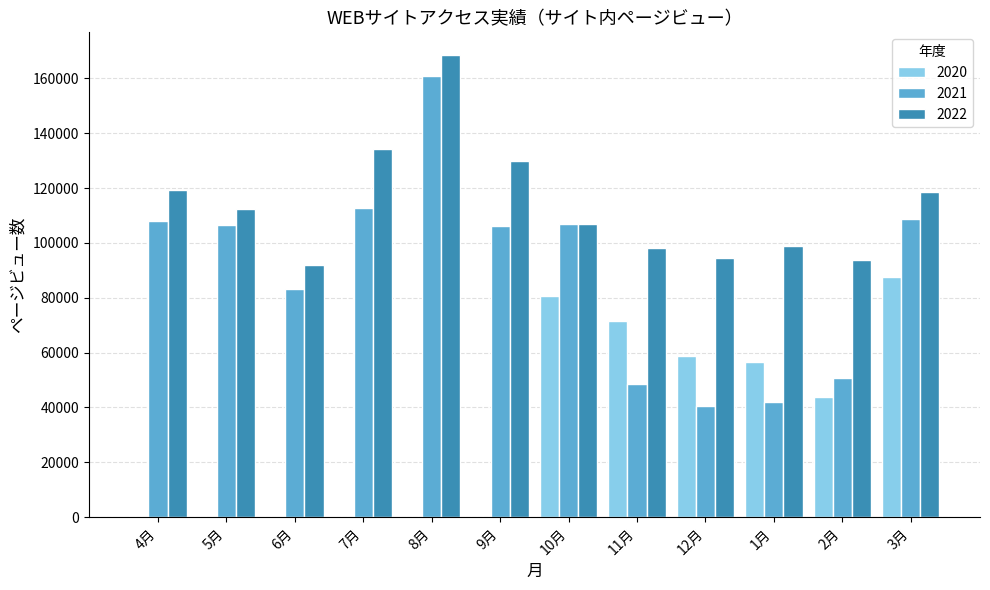

Is the value of 2020 at 9月 greater than the value of 2022 at 10月?

No